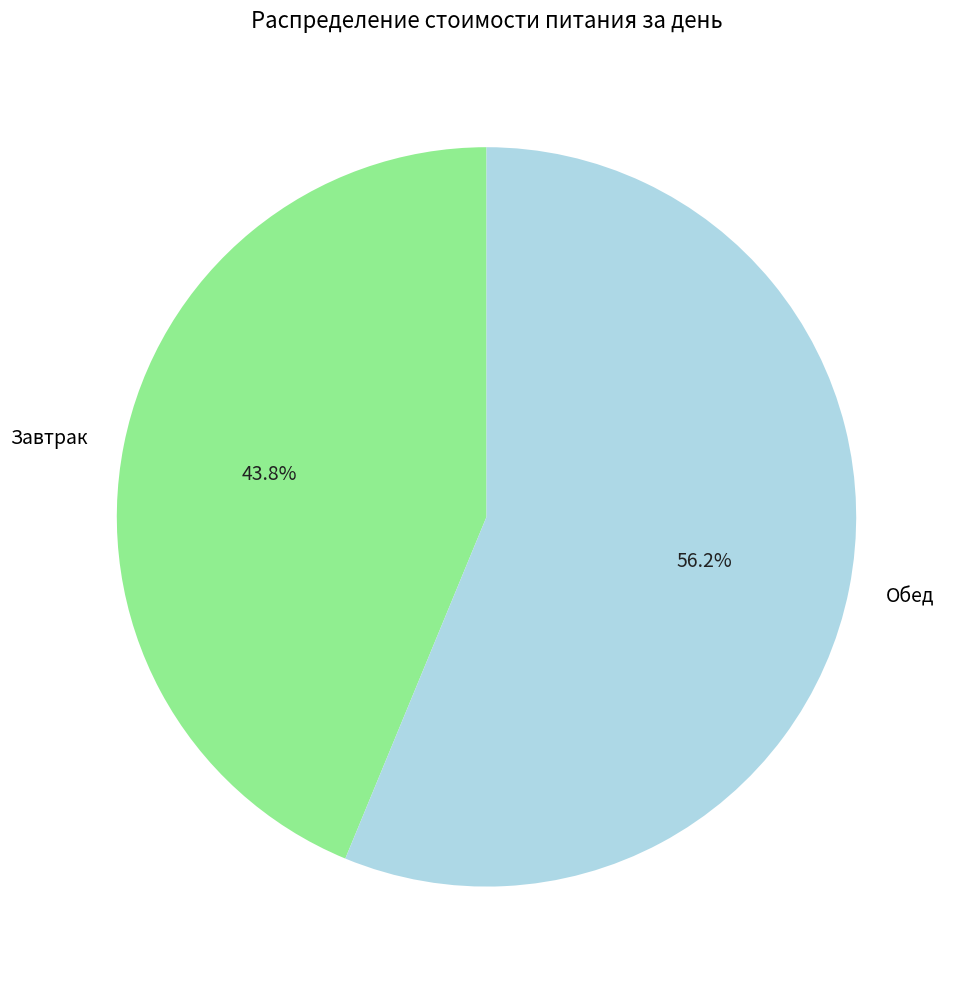

Is the sum of Завтрак and Обед greater than half?

Yes